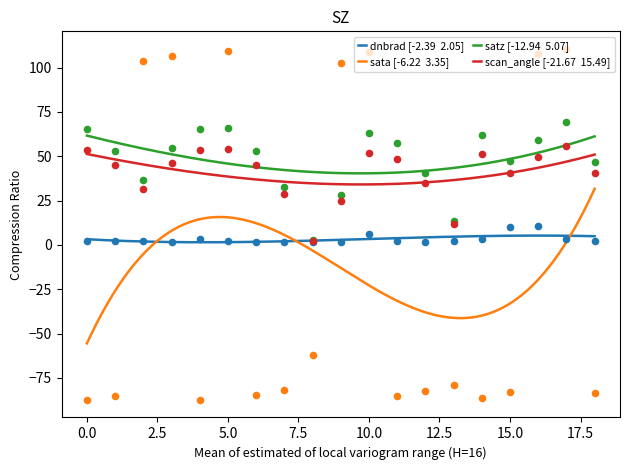

What are all the series names shown in the legend?

dnbrad, sata, satz, scan_angle